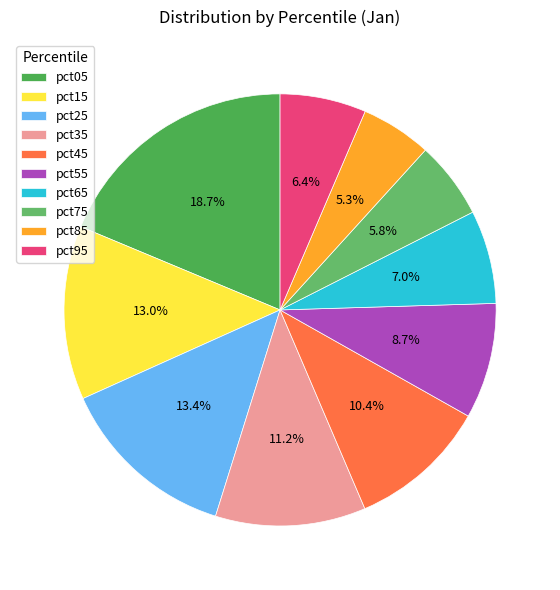

What is the total percentage of pct35 and pct65?

18.2%